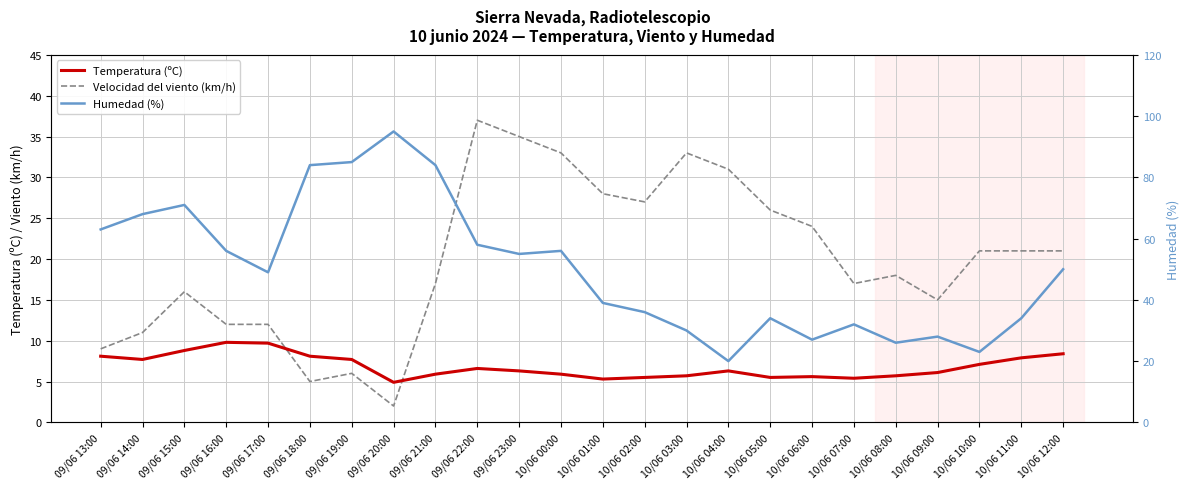

How many interior local peaks does the Temperatura (ºC) series have?

4